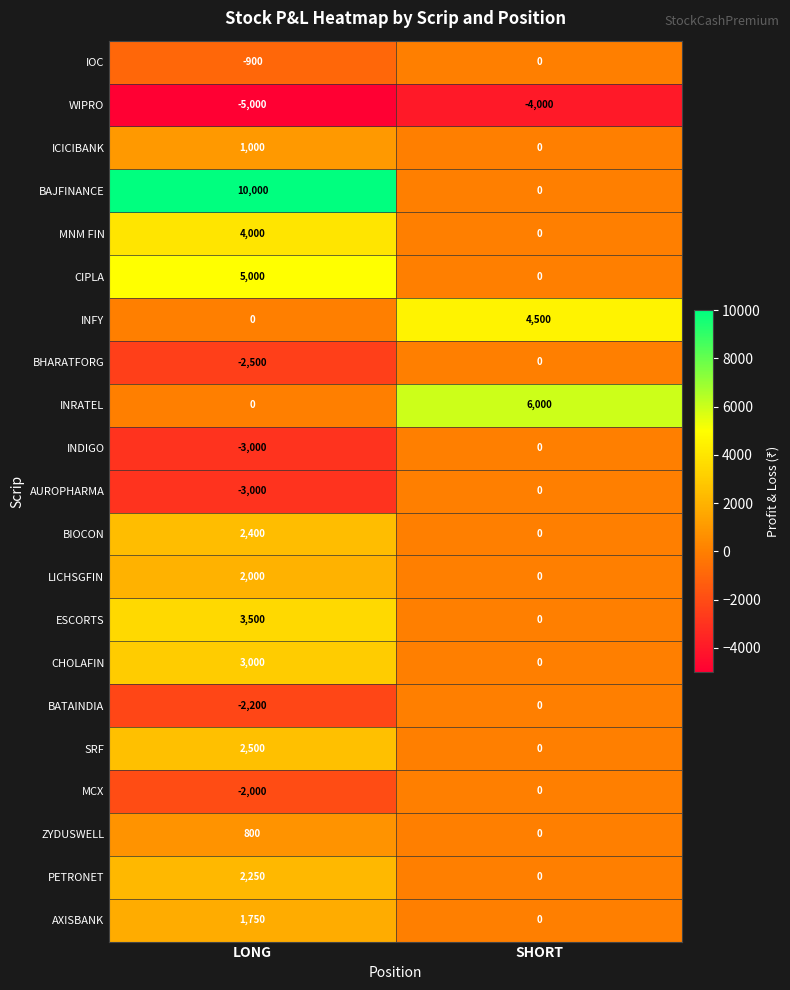

How many distinct data groups are displayed?

21